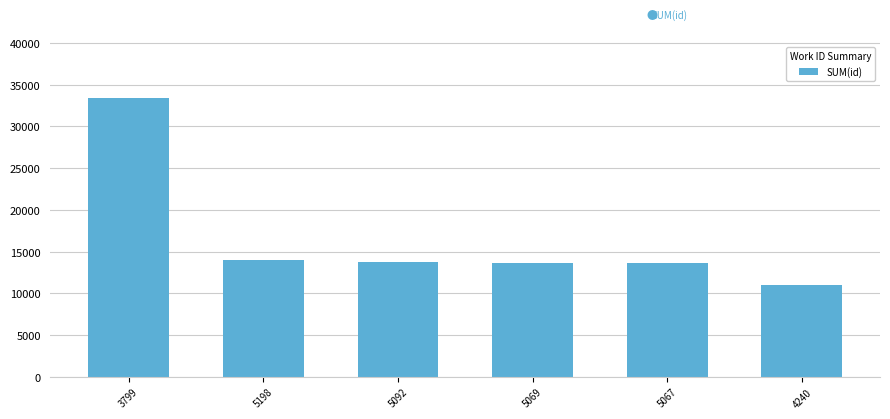

What is the sum of all values?

99352